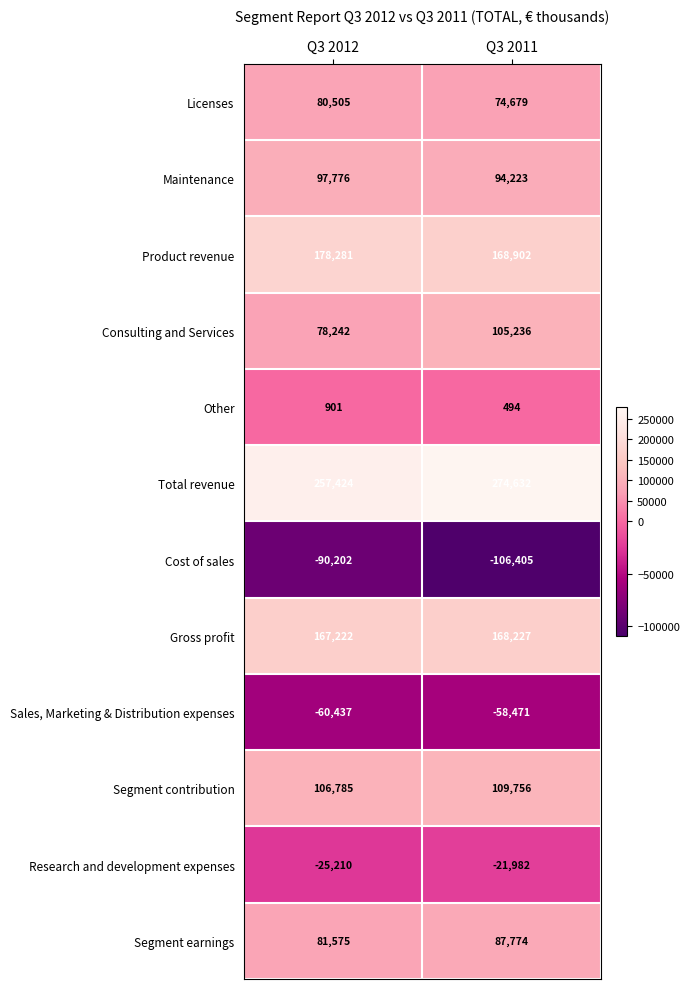

Which series has the largest total across all categories?

Total revenue